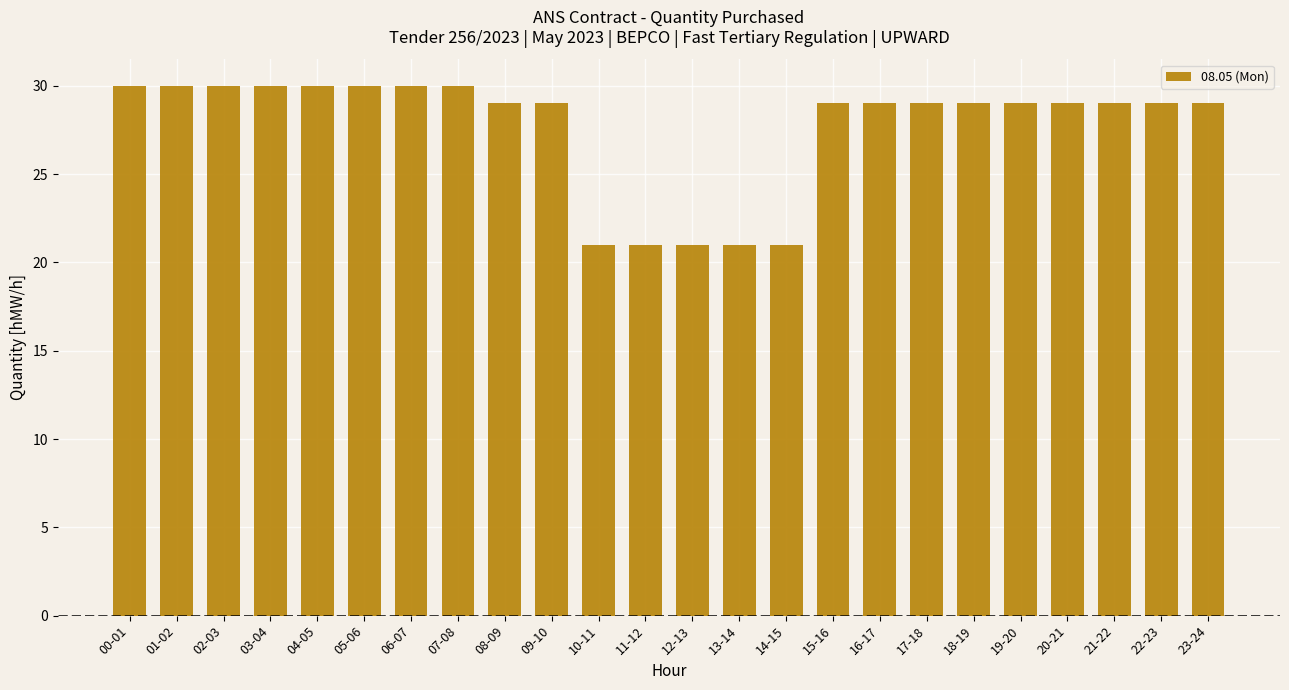

Reading left to right, extract all data points from this chart.

00-01=30	01-02=30	02-03=30	03-04=30	04-05=30	05-06=30	06-07=30	07-08=30	08-09=29	09-10=29	10-11=21	11-12=21	12-13=21	13-14=21	14-15=21	15-16=29	16-17=29	17-18=29	18-19=29	19-20=29	20-21=29	21-22=29	22-23=29	23-24=29